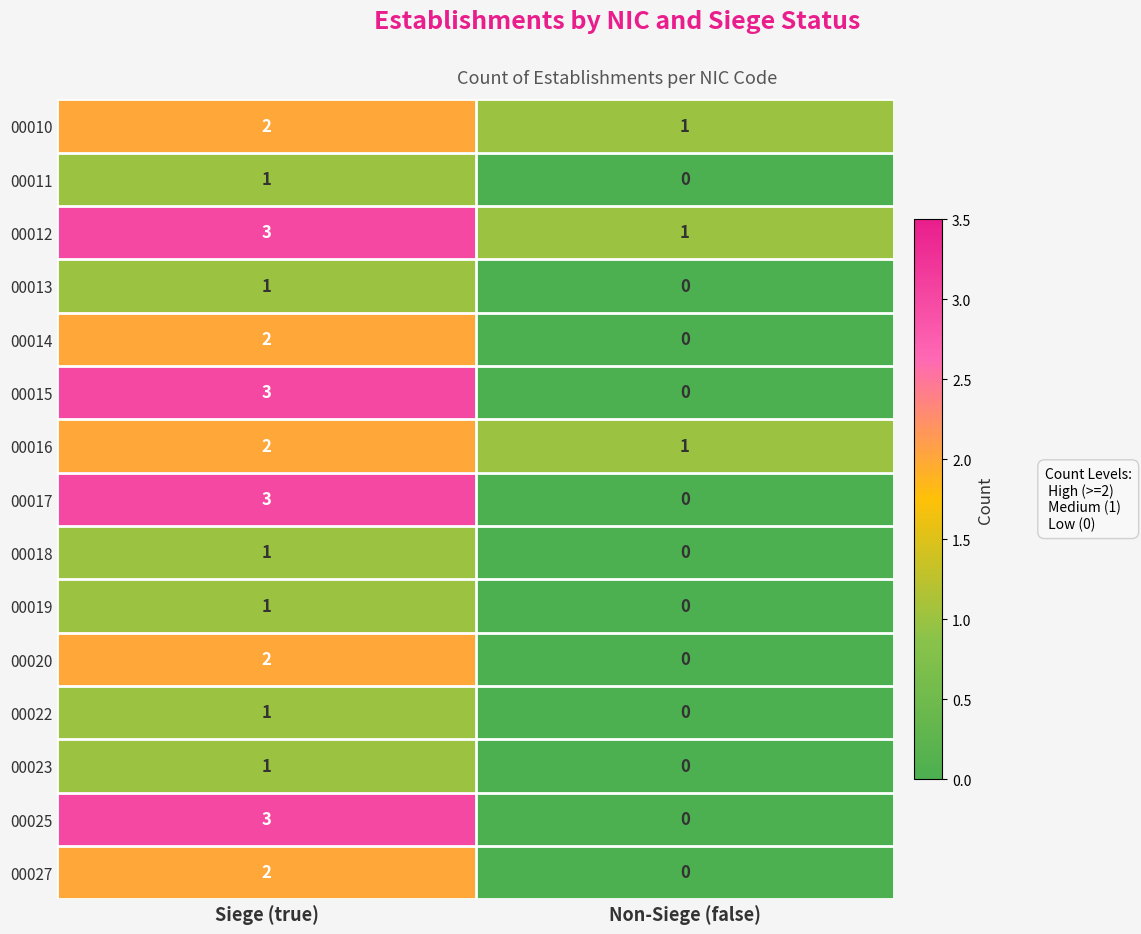

Which series has the largest total across all categories?

row_2